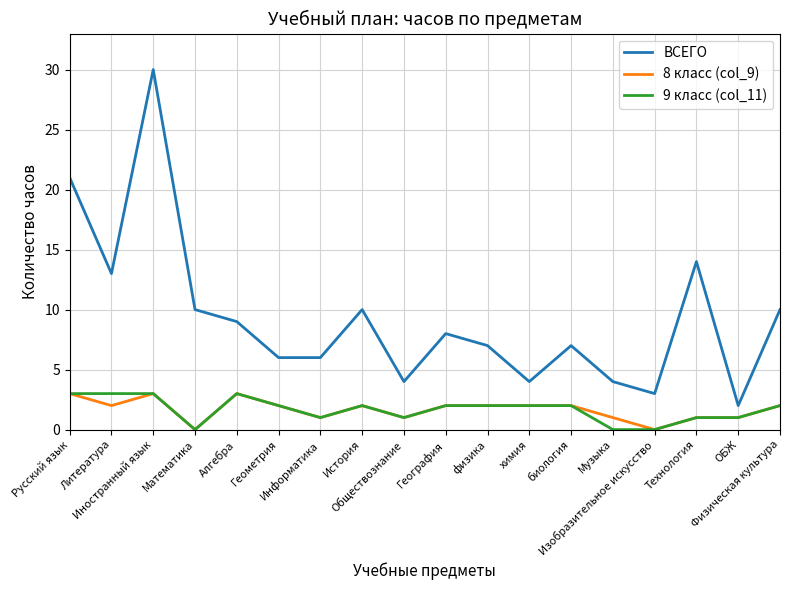

Is the value of 8 класс (col_9) at ОБЖ greater than the value of 9 класс (col_11) at биология?

No